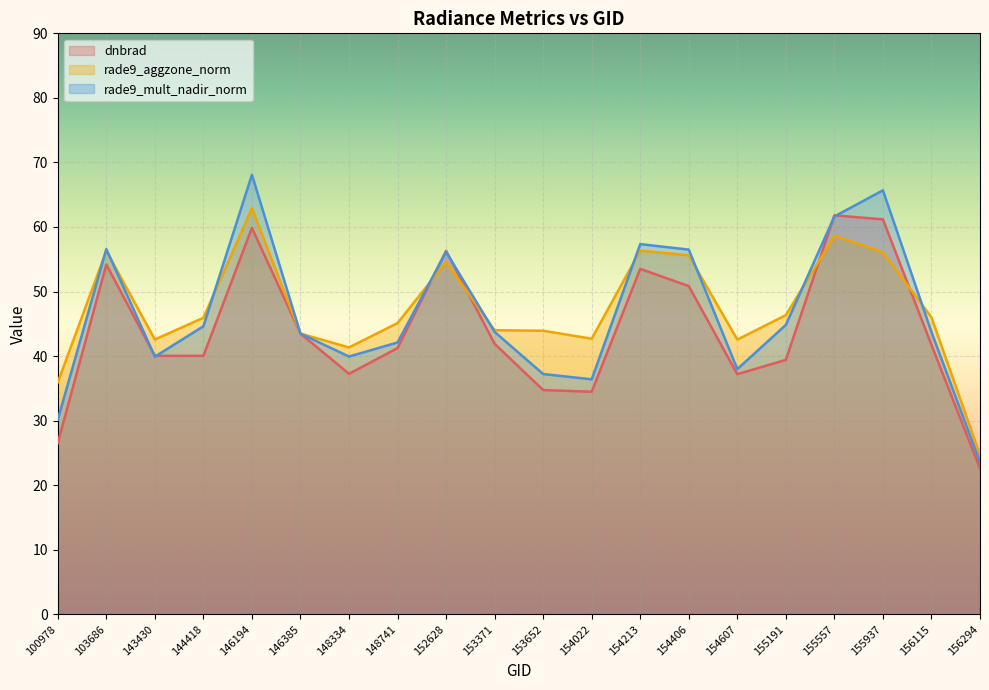

Which category has the highest value across all series?

146194